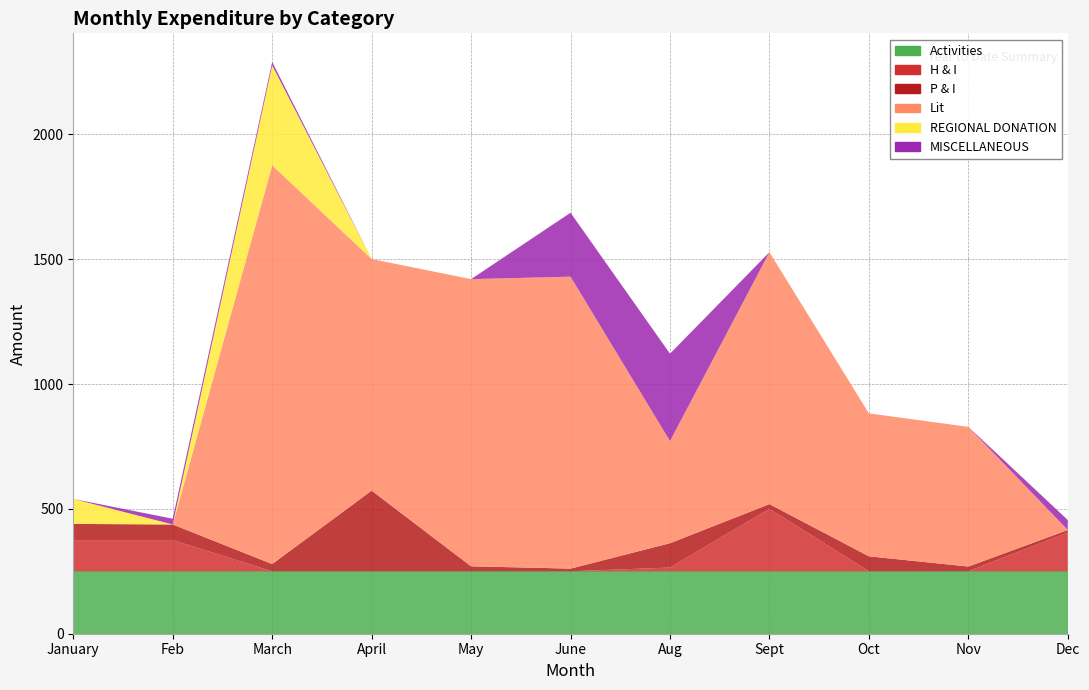

Reading left to right, transcribe all the data shown in this chart.

Activities: January=250.0	Feb=250.0	March=250.0	April=250.0	May=250.0	June=250.0	Aug=250.0	Sept=250.0	Oct=250.0	Nov=250.0	Dec=250.0
H & I: January=125.0	Feb=125.0	March=0.0	April=0.0	May=0.0	June=0.0	Aug=15.0	Sept=250.0	Oct=0.0	Nov=0.0	Dec=155.0
P & I: January=64.8	Feb=62.5	March=29.0	April=323.1	May=20.0	June=10.8	Aug=97.5	Sept=19.0	Oct=60.0	Nov=19.0	Dec=10.3
Lit: January=0.0	Feb=0.0	March=1597.1	April=927.5	May=1150.0	June=1169.2	Aug=409.0	Sept=1008.9	Oct=572.4	Nov=559.5	Dec=0.0
REGIONAL DONATION: January=100.0	Feb=0.0	March=400.0	April=0.0	May=0.0	June=0.0	Aug=0.0	Sept=0.0	Oct=0.0	Nov=0.0	Dec=0.0
MISCELLANEOUS: January=0.0	Feb=23.0	March=13.8	April=0.0	May=0.0	June=256.0	Aug=350.0	Sept=0.0	Oct=0.0	Nov=0.0	Dec=40.0